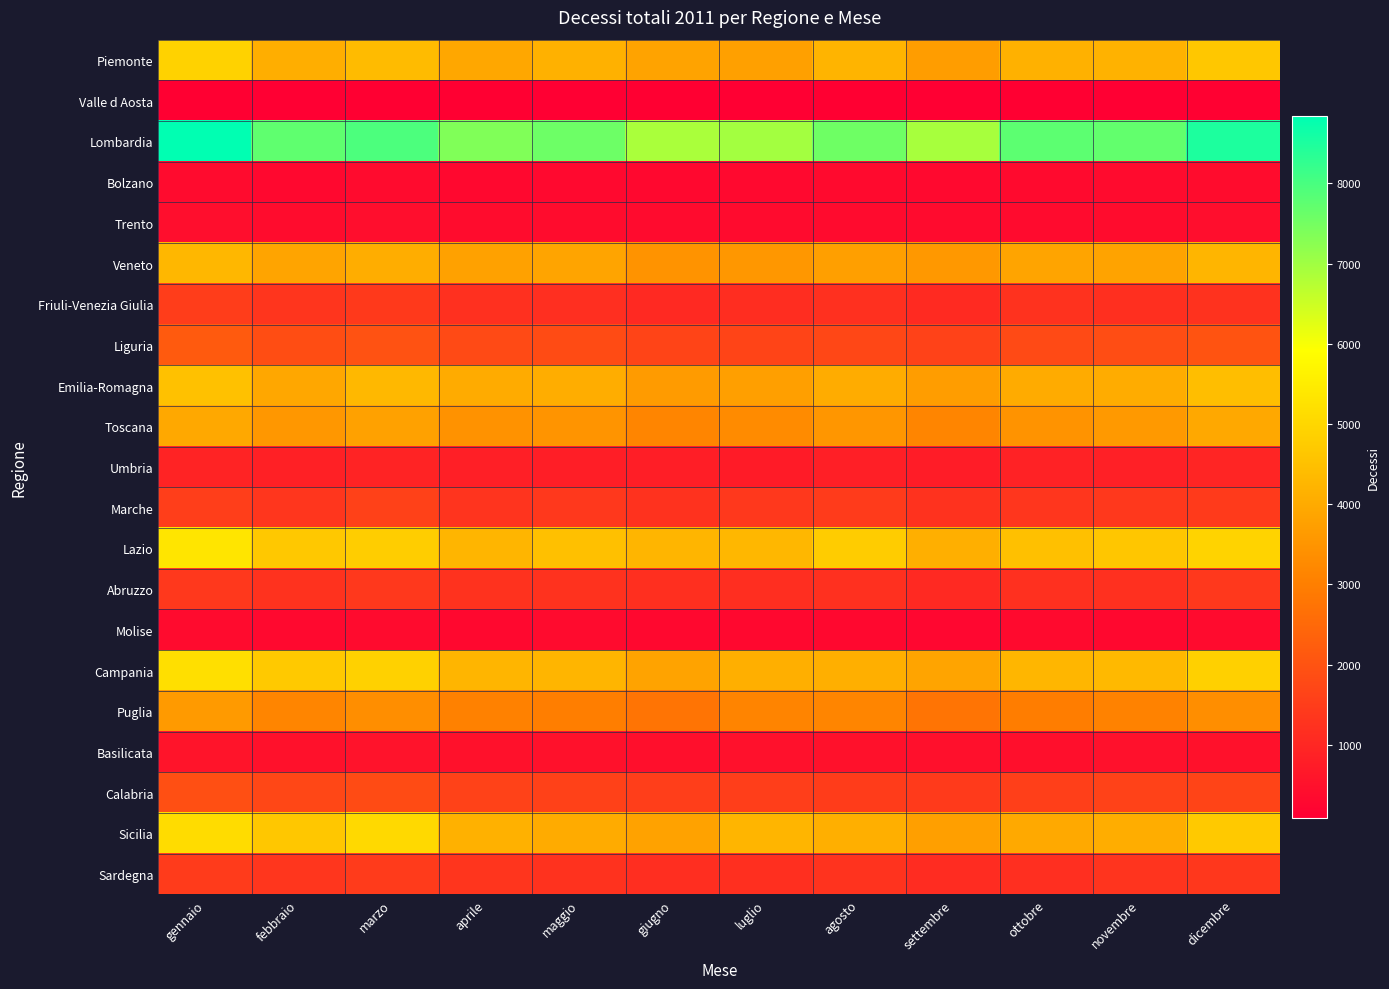

Rank the series by their maximum value, from lowest to highest.

Valle d Aosta, Molise, Bolzano, Trento, Basilicata, Umbria, Abruzzo, Sardegna, Friuli-Venezia Giulia, Marche, Calabria, Liguria, Puglia, Toscana, Veneto, Emilia-Romagna, Piemonte, Sicilia, Campania, Lazio, Lombardia